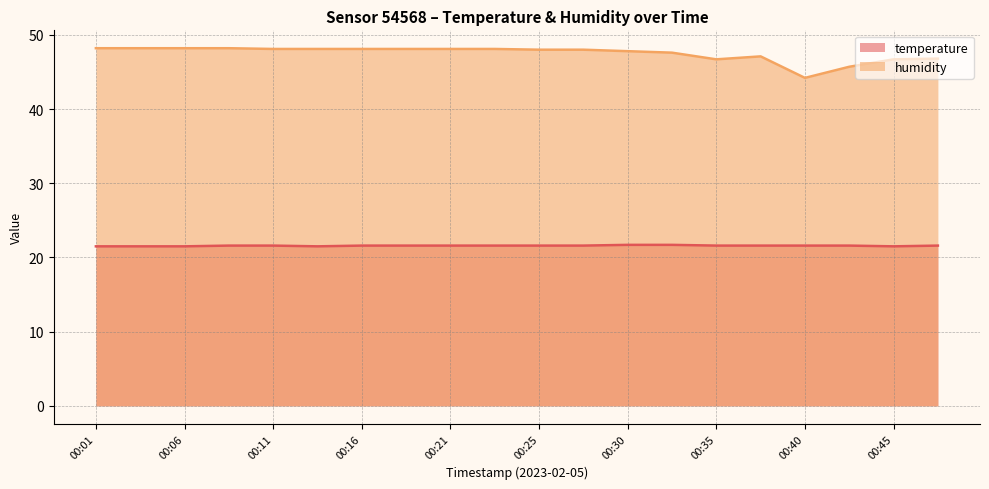

Where does the humidity series first go above 48?

00:01